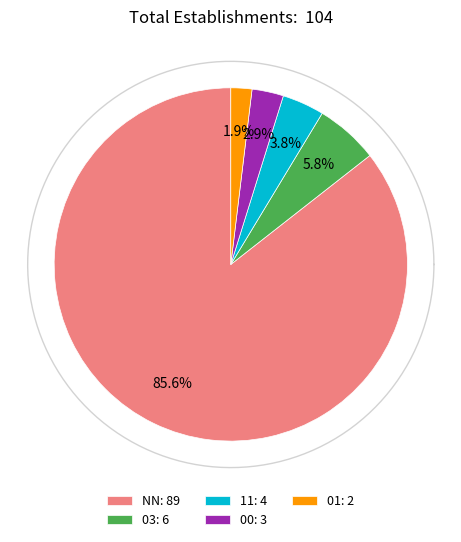

Which category has the smallest portion of the pie?

01